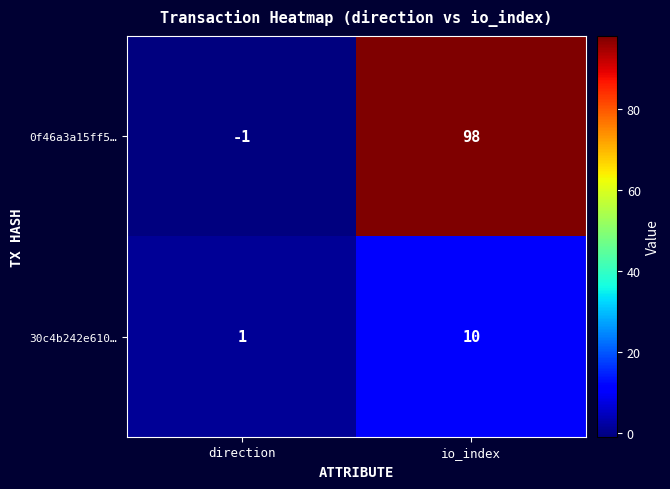

Which category has the lowest value in the 0f46a3a15ff5… series?

direction